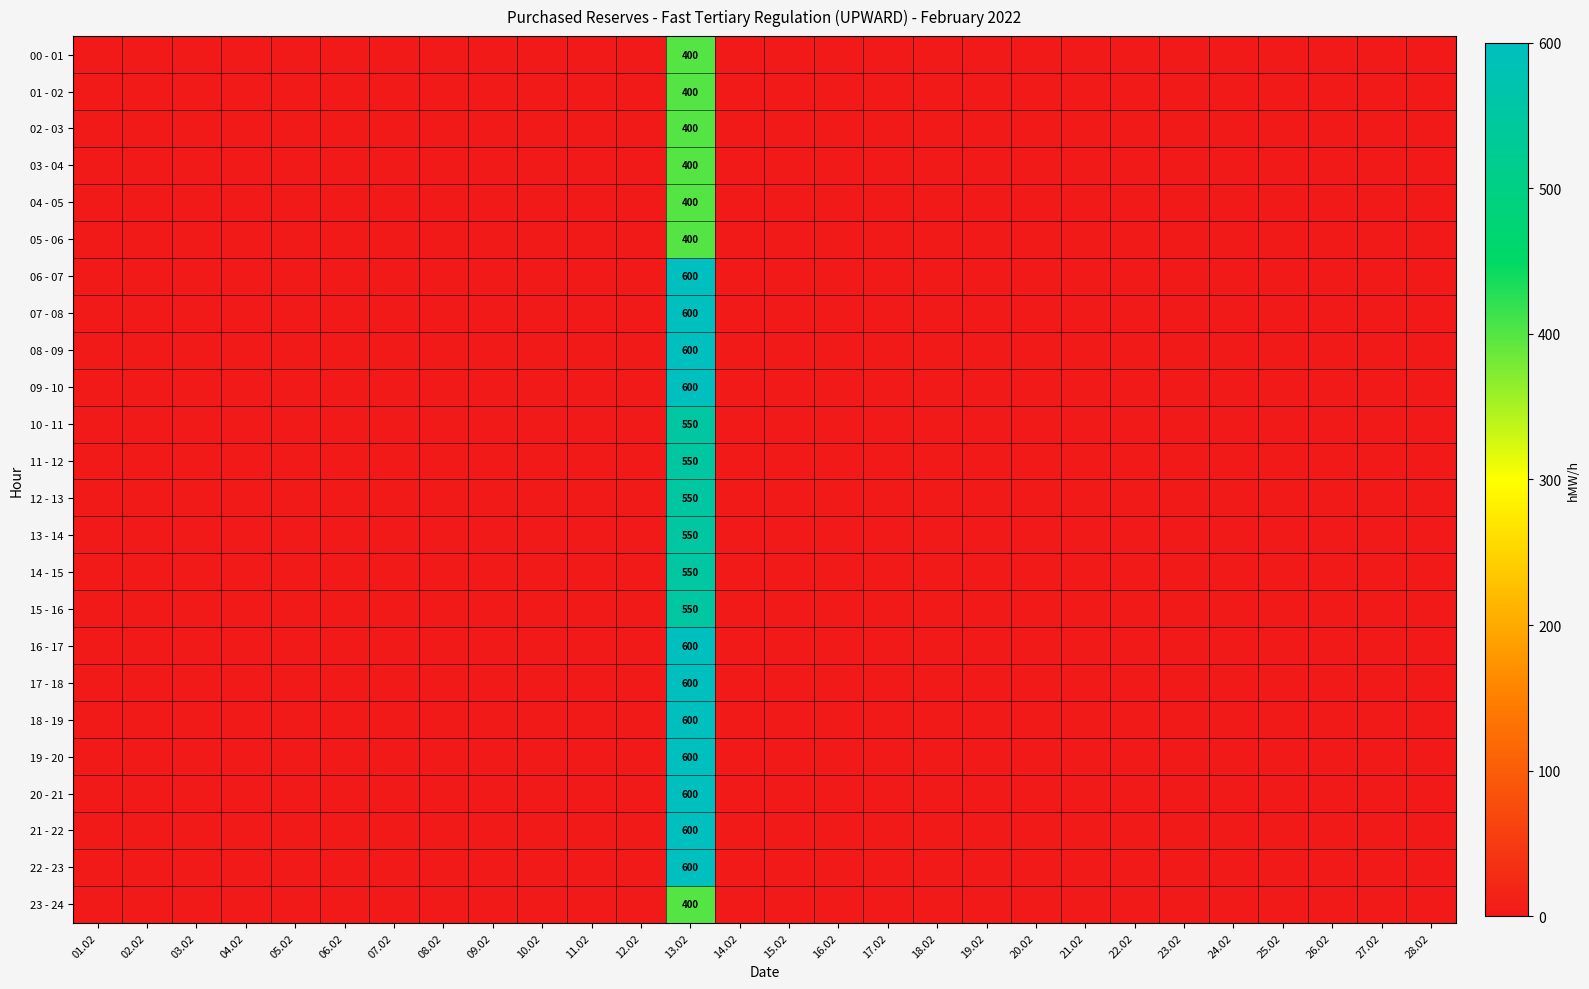

The value of 08 - 09 at 13.02 is 794. True or false?

False